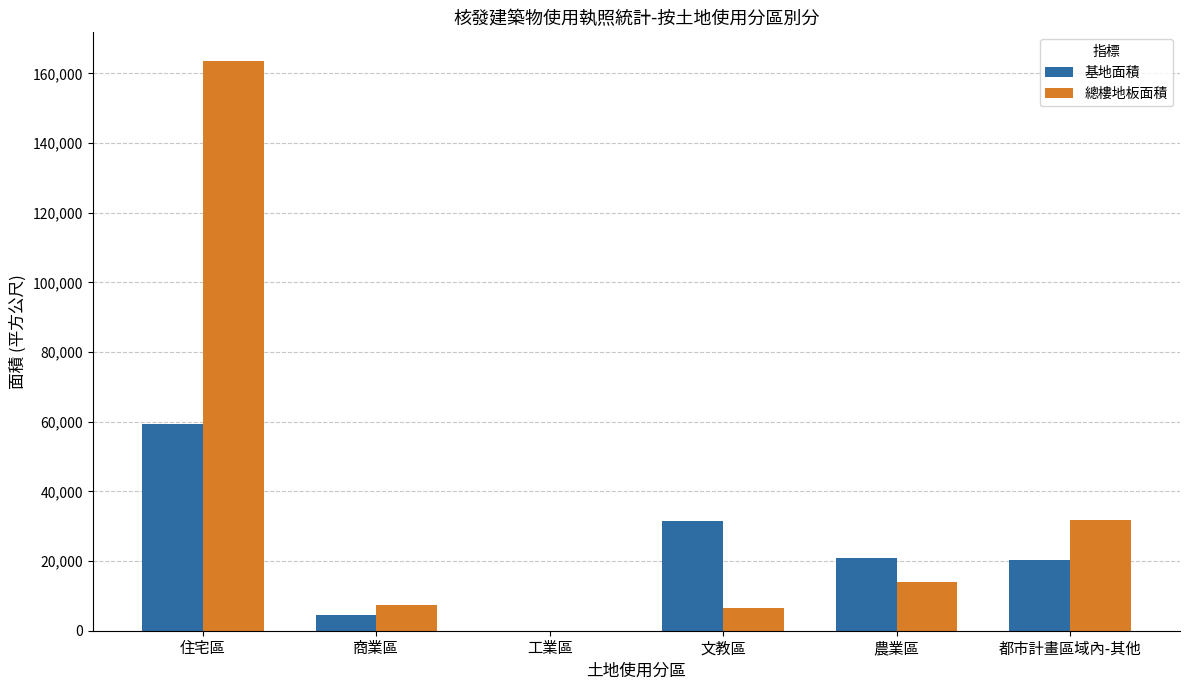

What is the total value across all series at 文教區?

38039